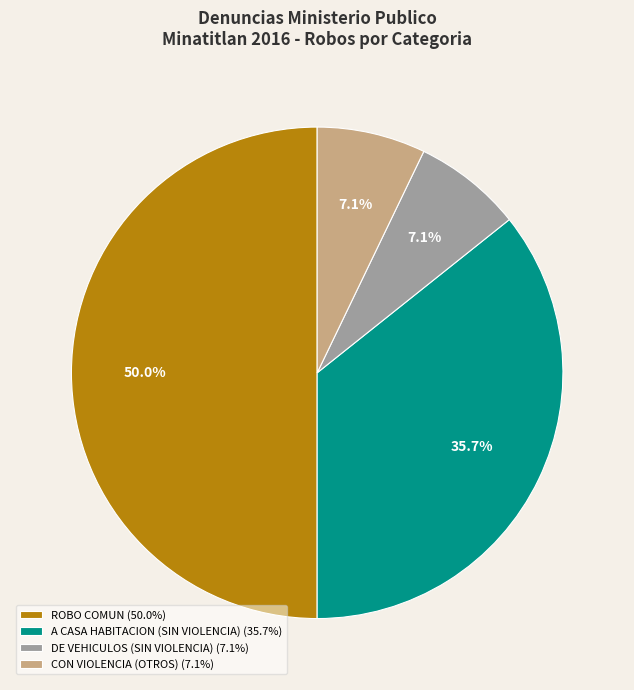

Is A CASA HABITACION (SIN VIOLENCIA) (35.7%) the majority of the pie?

No